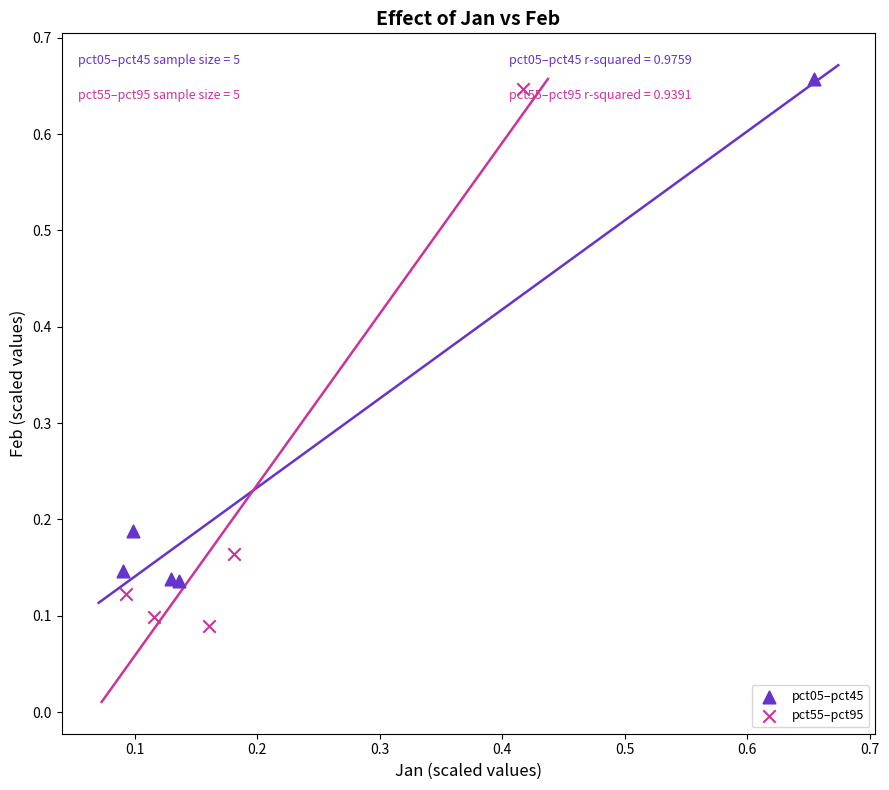

What are all the series names shown in the legend?

pct05–pct45, pct55–pct95